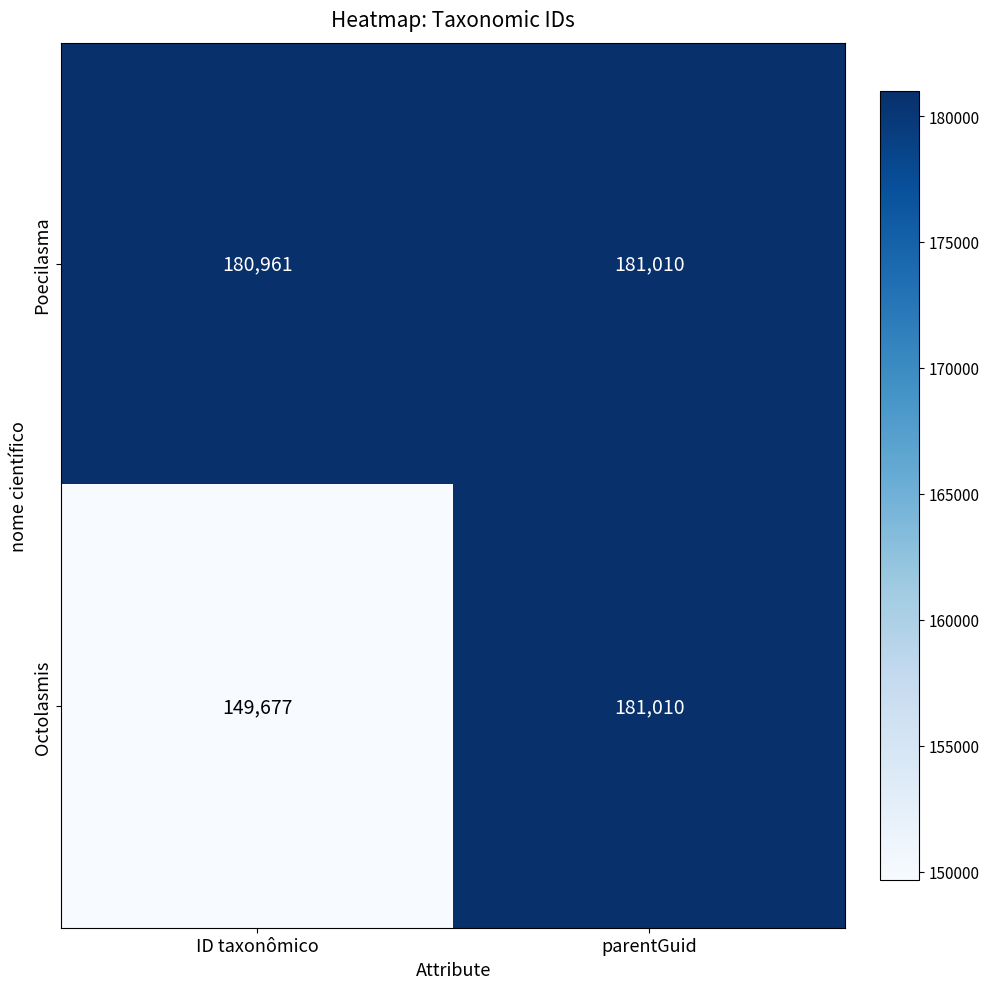

The Octolasmis series shows 320862 at parentGuid. True or false?

False